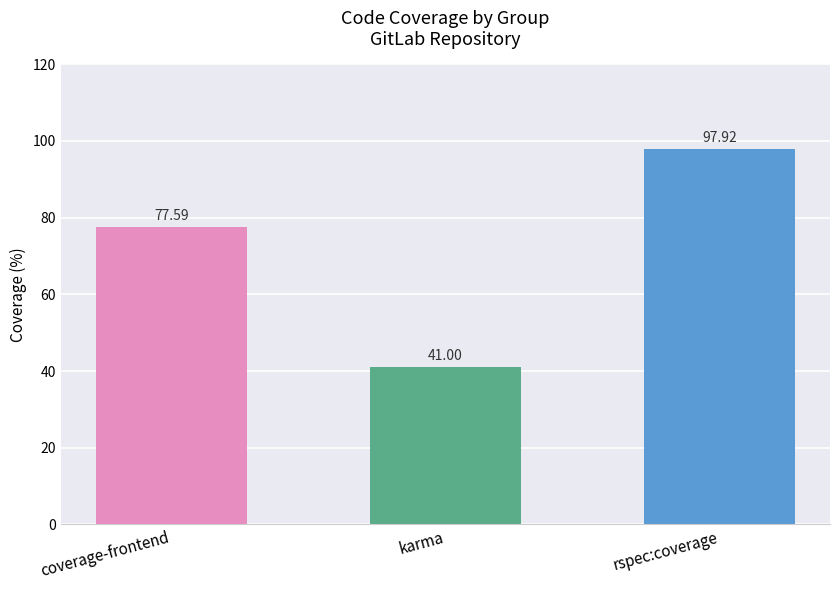

Approximately how many times larger is the value at rspec:coverage compared to karma?

2.4